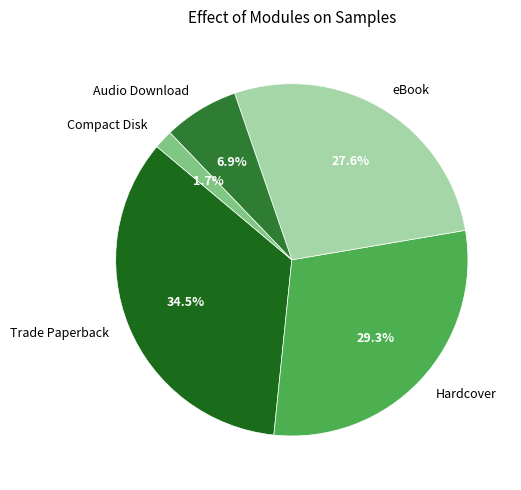

Does any single category account for the majority?

No